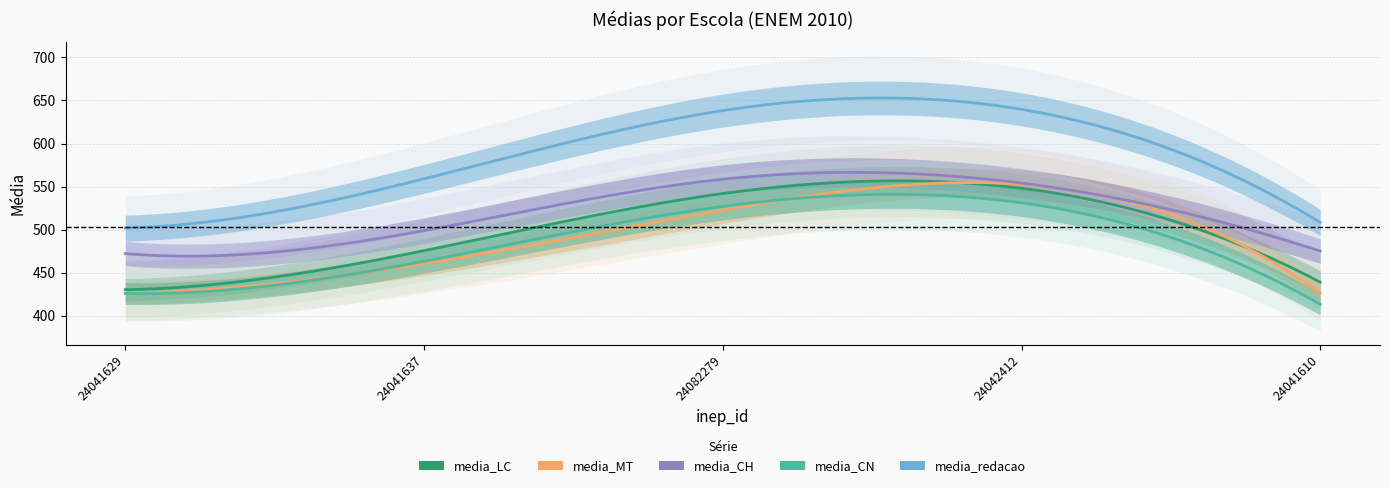

How many lines are shown in the chart?

5